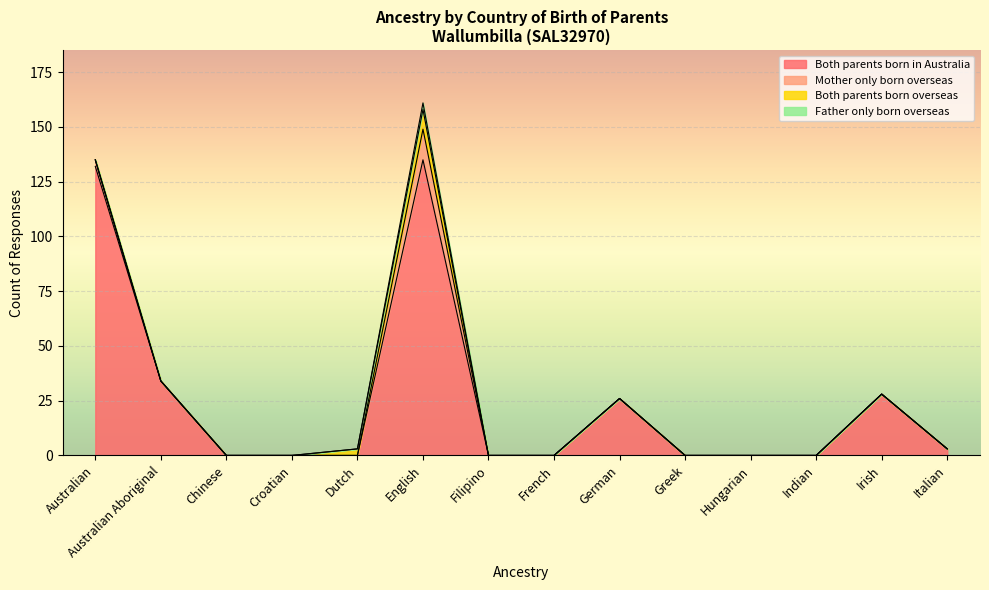

Which series ends up on top after the final intersection of Mother only born overseas and Both parents born overseas?

Mother only born overseas